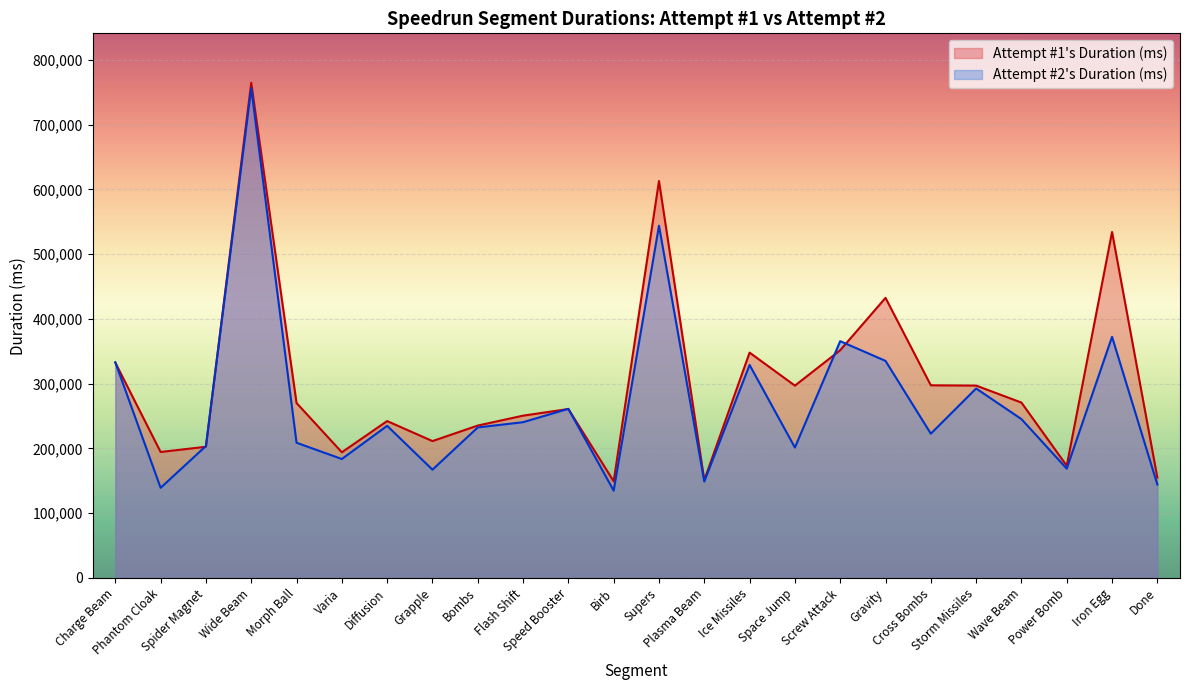

What position from the left is Grapple?

8